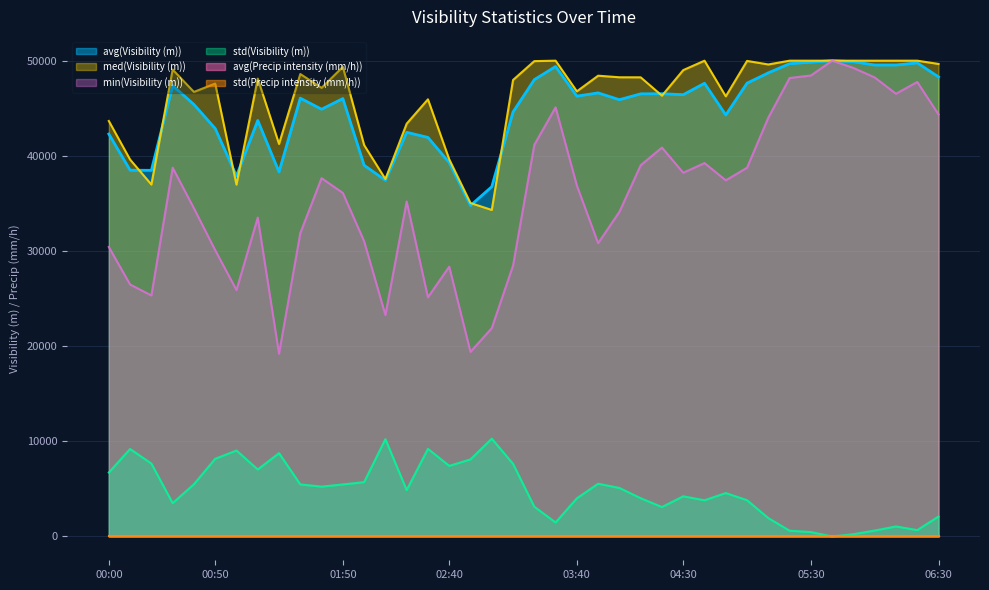

True or false: std(Visibility (m)) and avg(Visibility (m)) cross at least once.

False